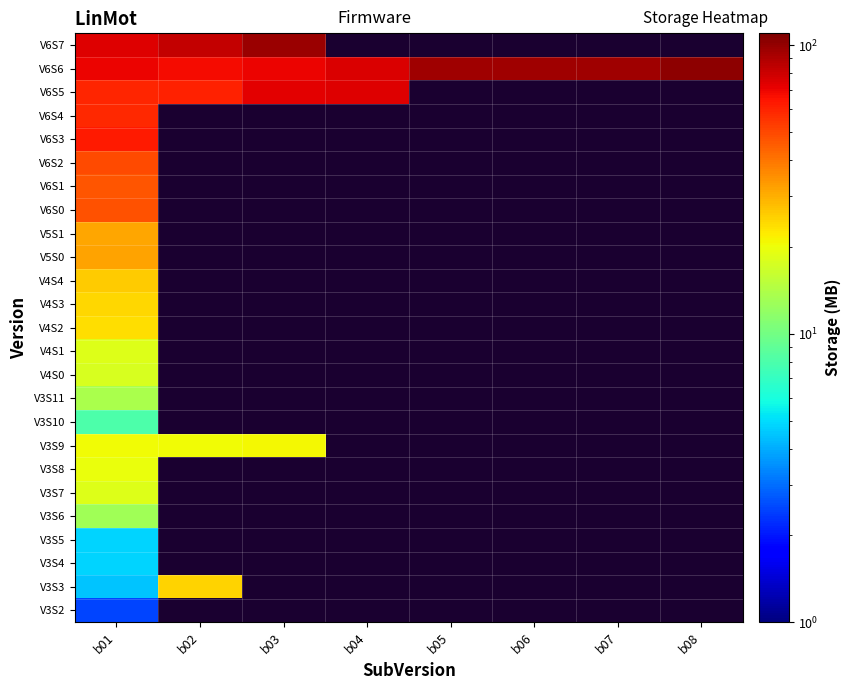

How many categories are shown in the chart?

8